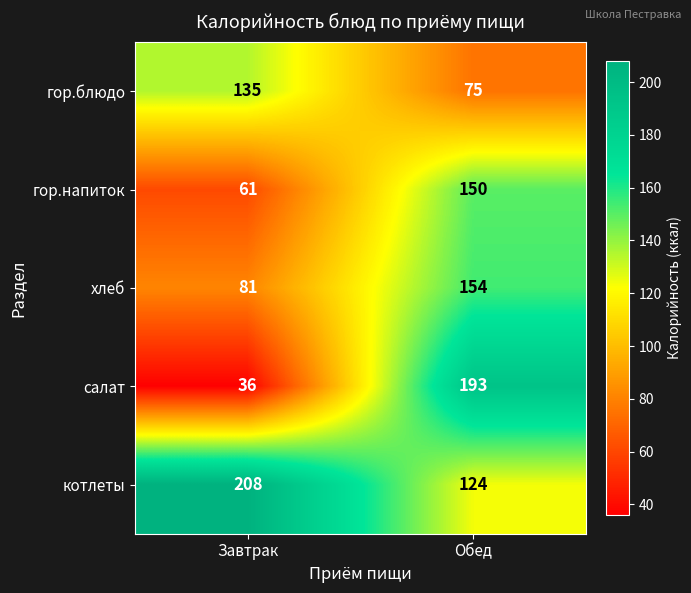

What is the sum of the хлеб values at Обед and Завтрак?

235